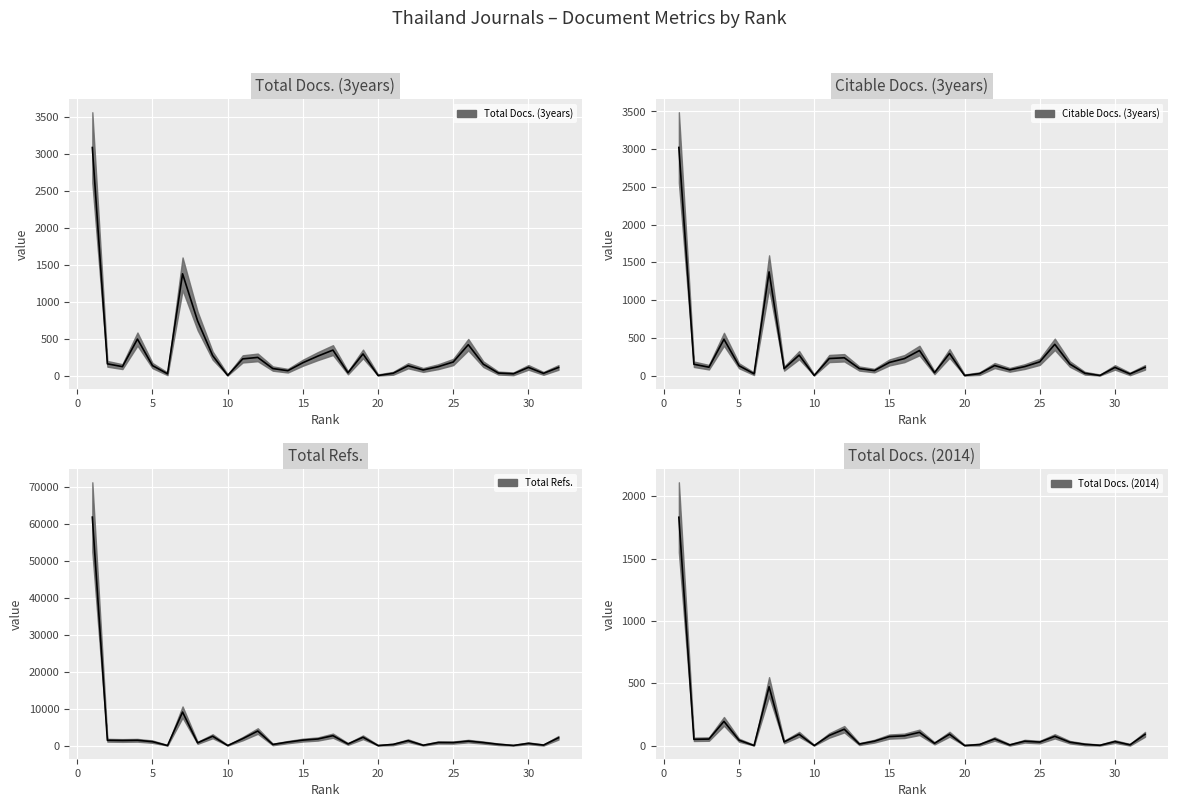

Which category has the highest value in the Total Docs. (2014) series?

1